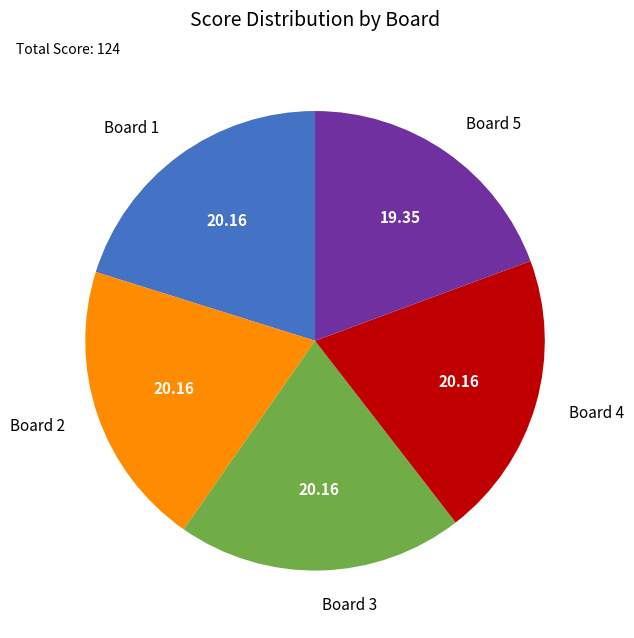

Do Board 5 and Board 4 together represent more than half of the pie?

No